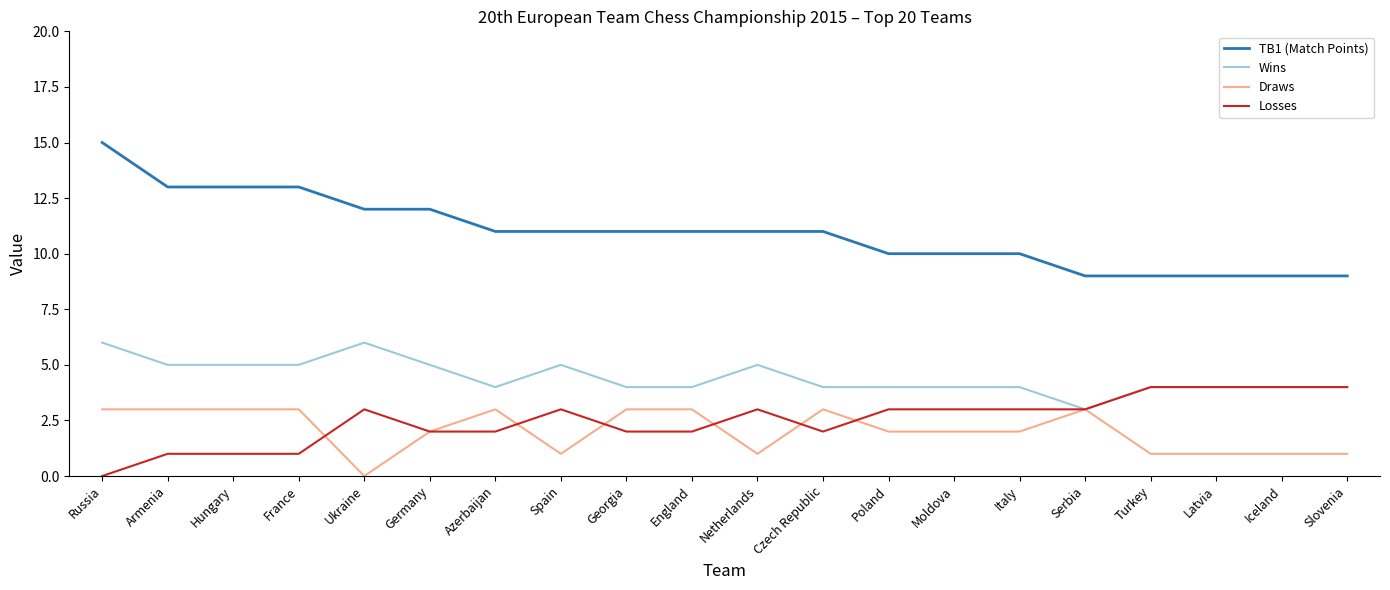

At which category is the sum across all series the highest?

Russia